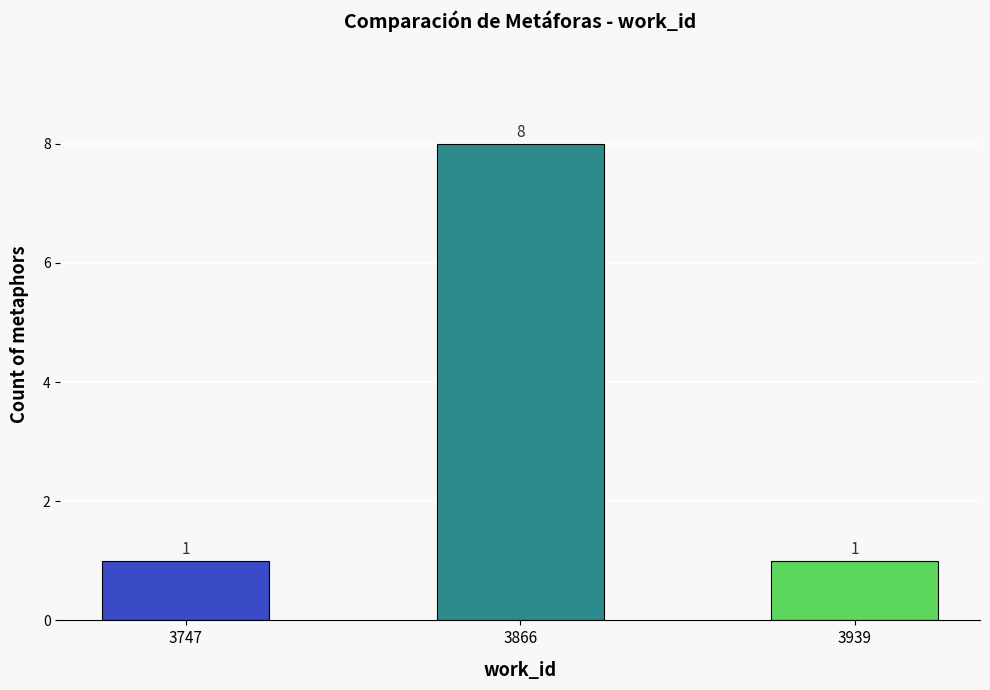

How many values are between 1 and 8?

3